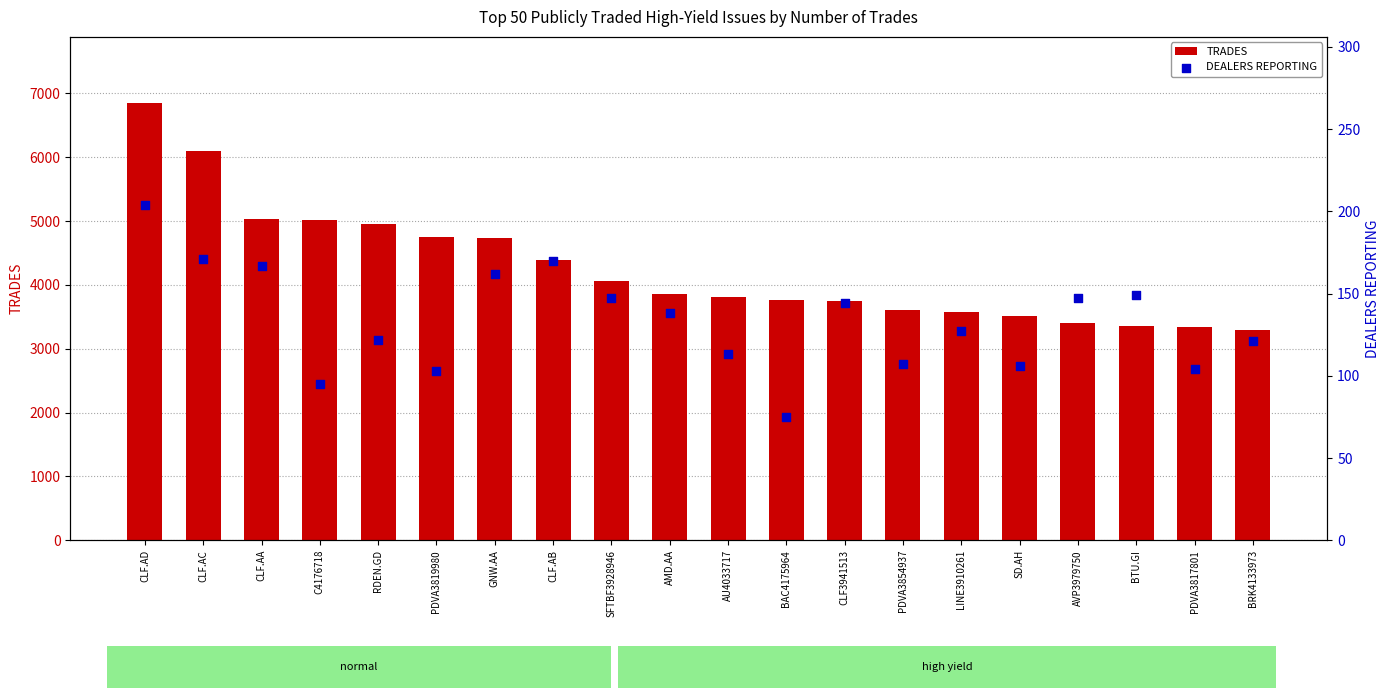

At how many categories does at least one series exceed 3351?

18